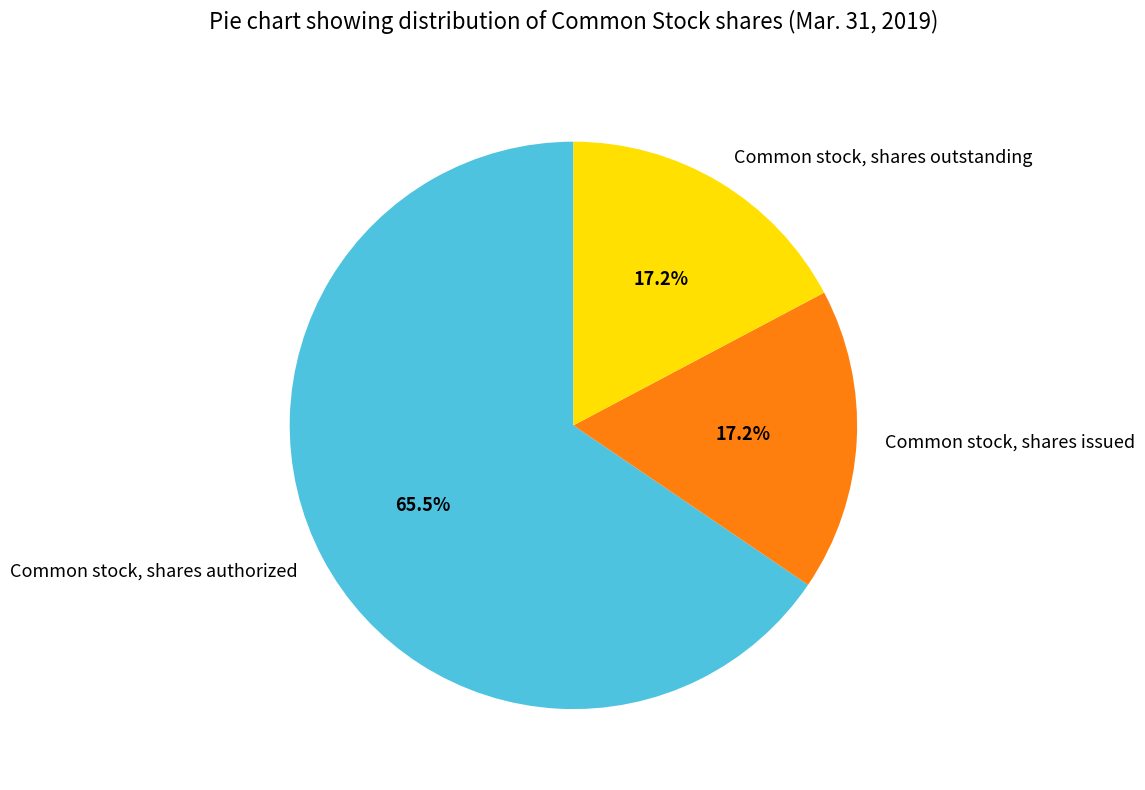

Which category accounts for the majority?

Common stock, shares authorized